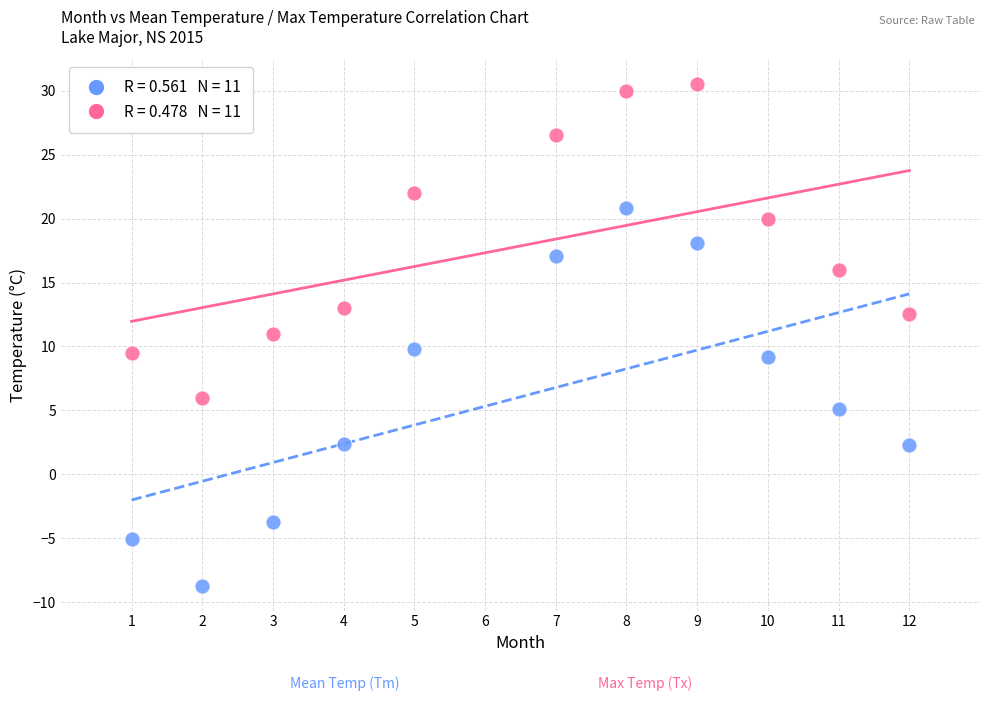

Across all data points, what is the range of X values (max minus min)?

11.0